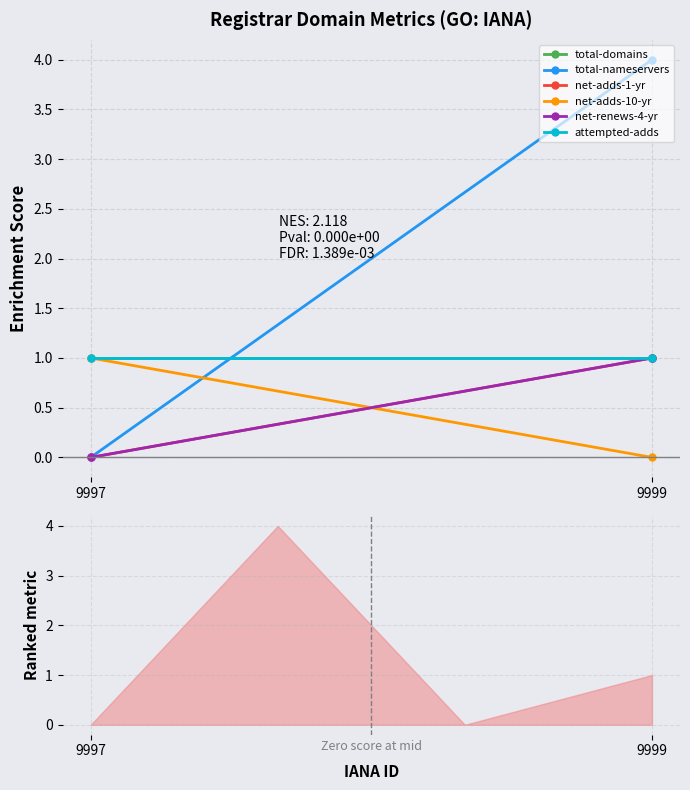

What is the value of the total-domains point at the 1st from the left?

1